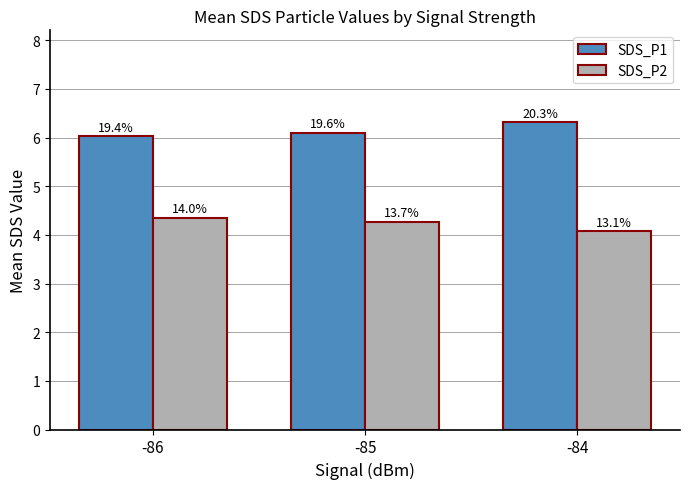

How many bars are there in each group?

2